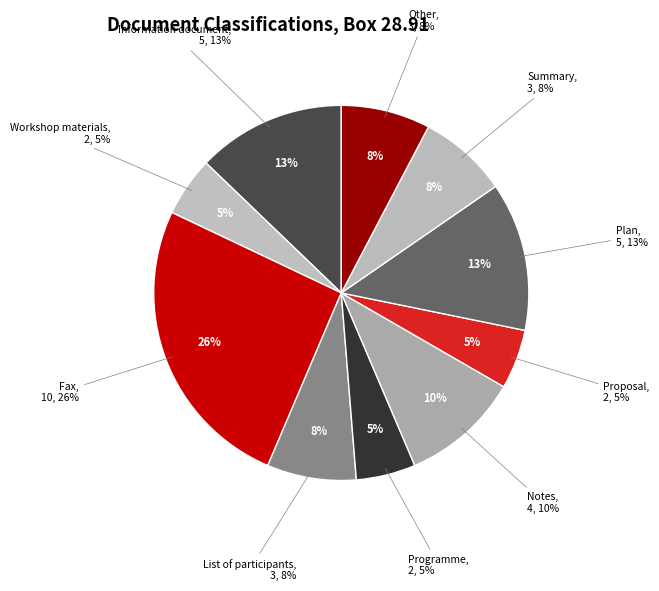

Which category has the smallest portion of the pie?

Workshop materials